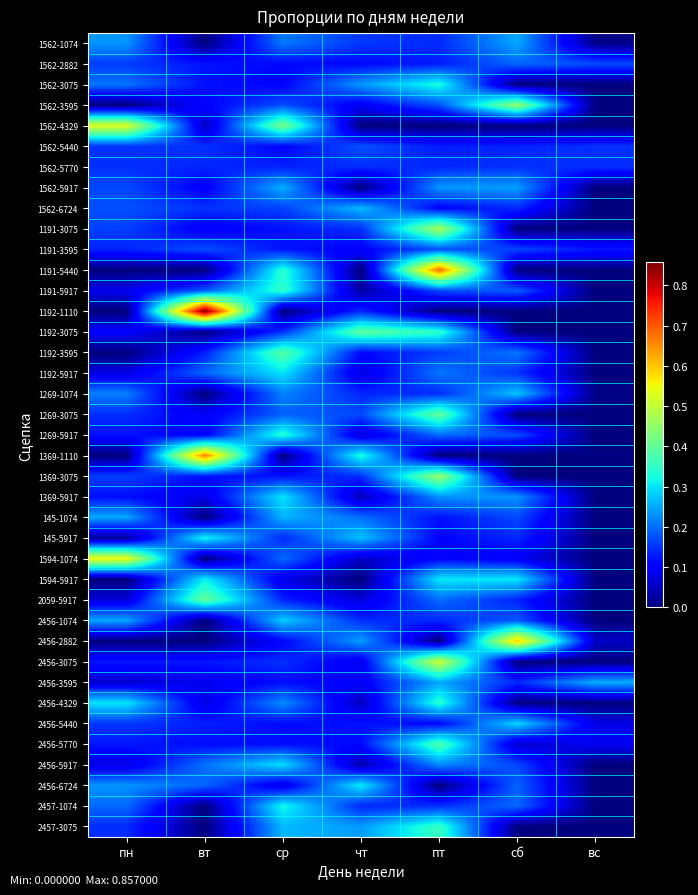

How many data points does each series have?

7